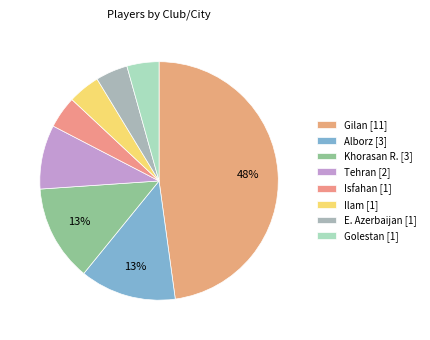

How many slices are in this pie chart?

8